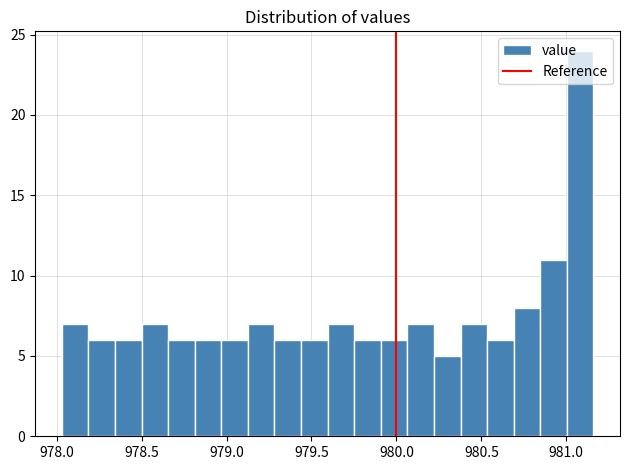

Around what value on the x-axis is the tallest bar? Give the approximate position of its centre, as read against the axis.

981.10